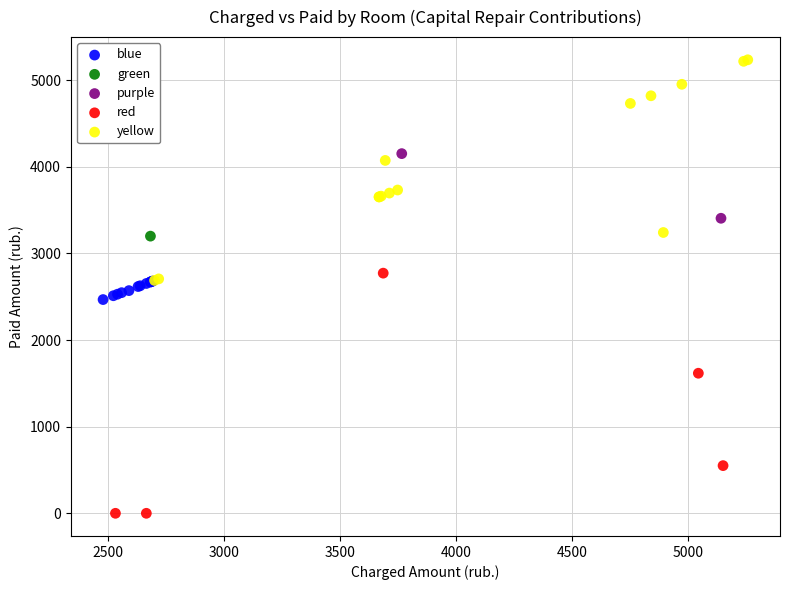

Which series reaches the maximum Y coordinate?

yellow